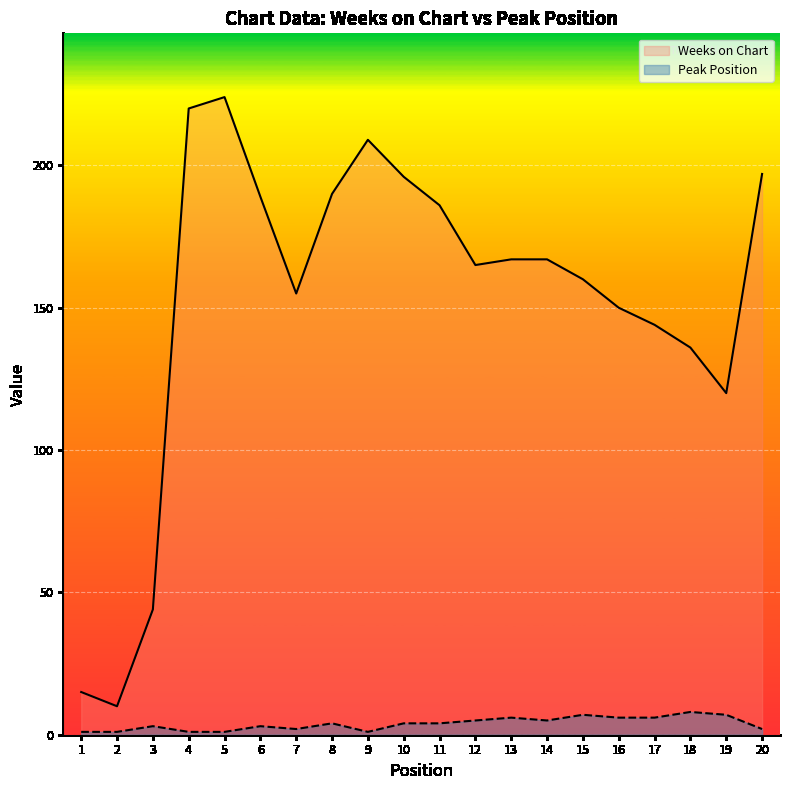

At which label does Weeks on Chart first exceed 167?

4